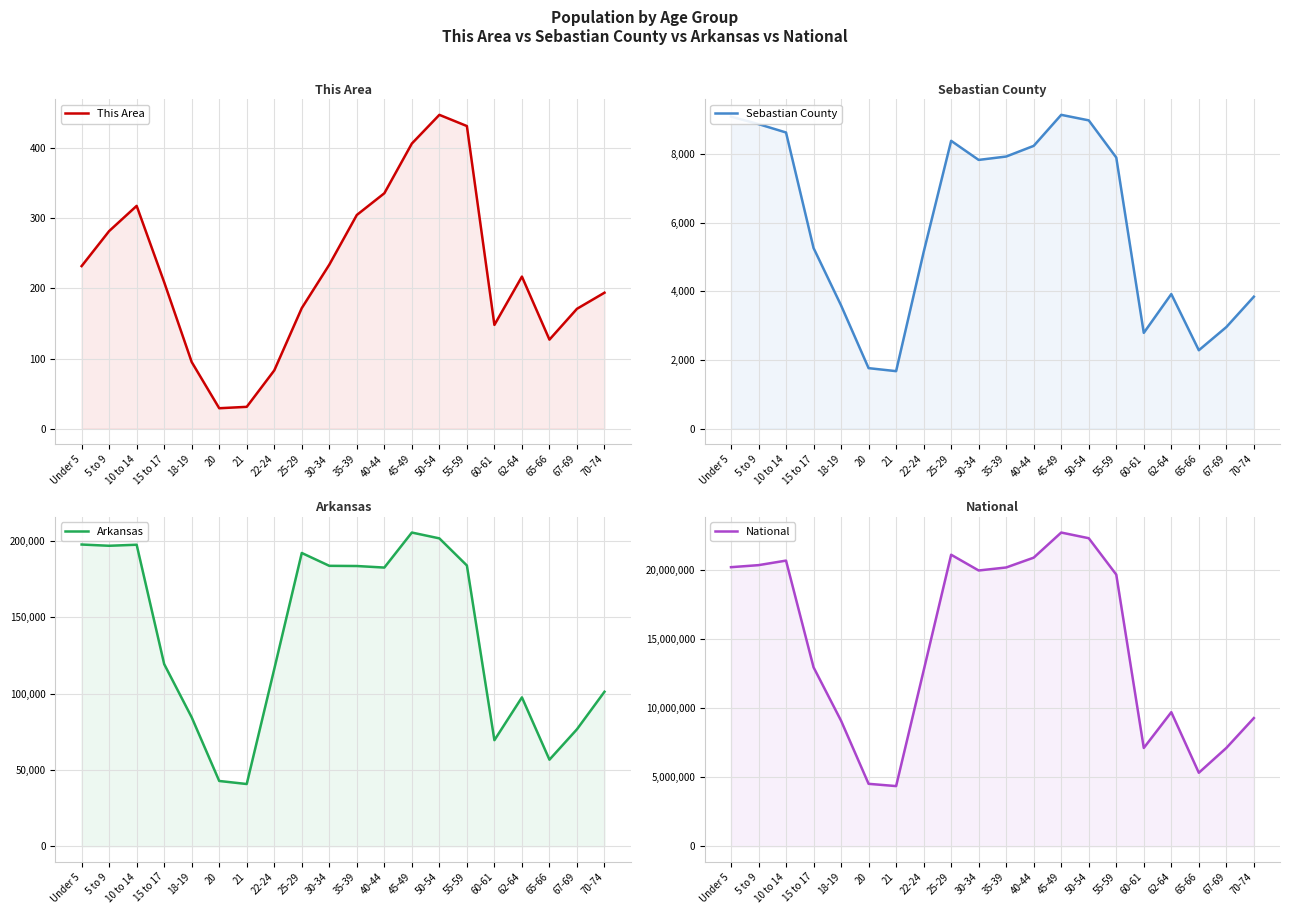

Which label corresponds to the smallest value in the chart?

20